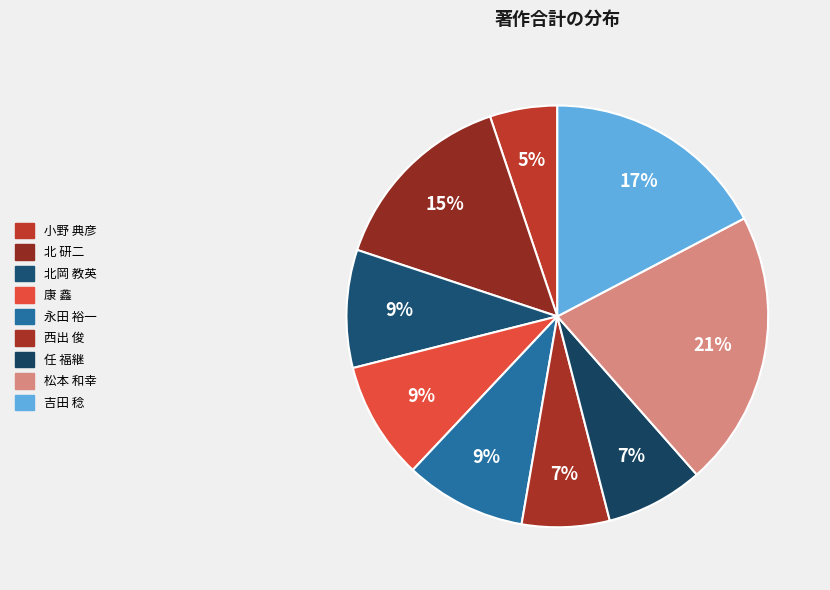

Does any single category account for the majority?

No